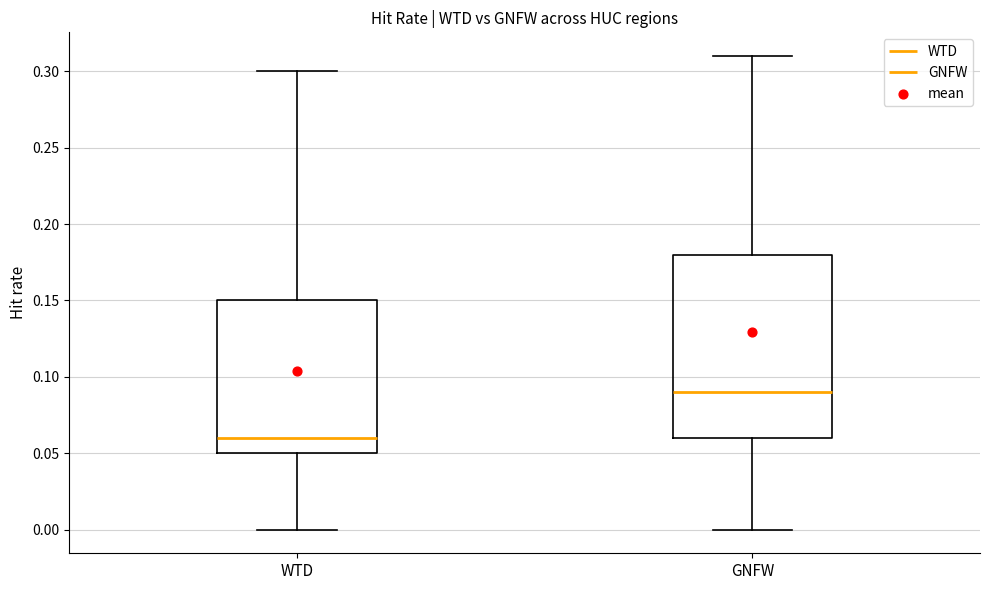

Where does the lower whisker of the box for GNFW end on the y-axis? The values are not printed on the chart, so give them approximately, as read against the axis.

0.00